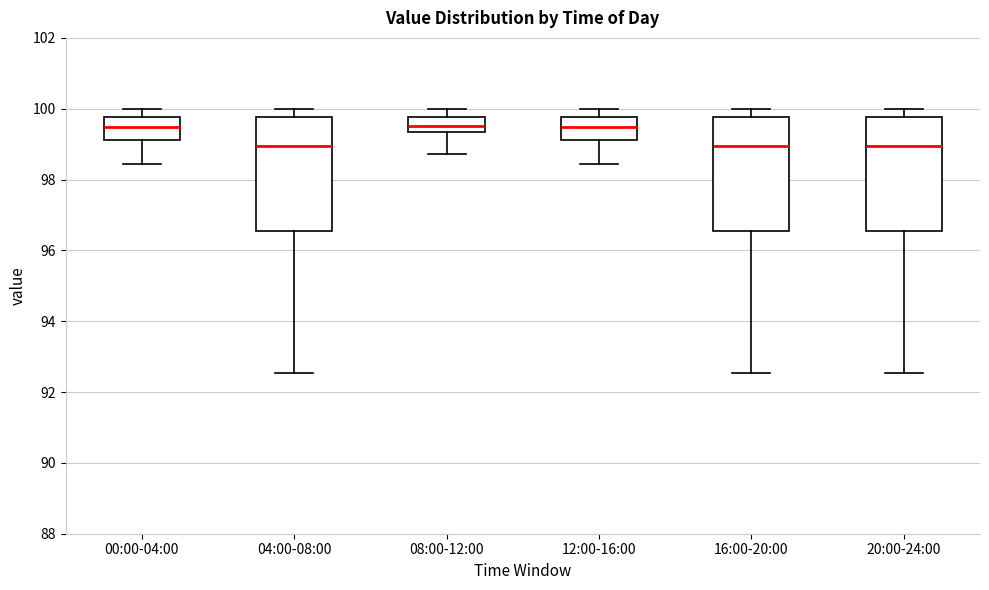

Reading left to right, transcribe this box plot: for each box, give where its median line is, the range the box spans, and where its two whiskers end, as read against the y-axis. The values are not printed on the chart, so give them approximately, as read against the axis.

00:00-04:00: median 99.4, box 99.2 to 99.8, whiskers 98.4 to 100.0
04:00-08:00: median 99.0, box 96.6 to 99.8, whiskers 92.6 to 100.0
08:00-12:00: median 99.6, box 99.4 to 99.8, whiskers 98.8 to 100.0
12:00-16:00: median 99.4, box 99.2 to 99.8, whiskers 98.4 to 100.0
16:00-20:00: median 99.0, box 96.6 to 99.8, whiskers 92.6 to 100.0
20:00-24:00: median 99.0, box 96.6 to 99.8, whiskers 92.6 to 100.0